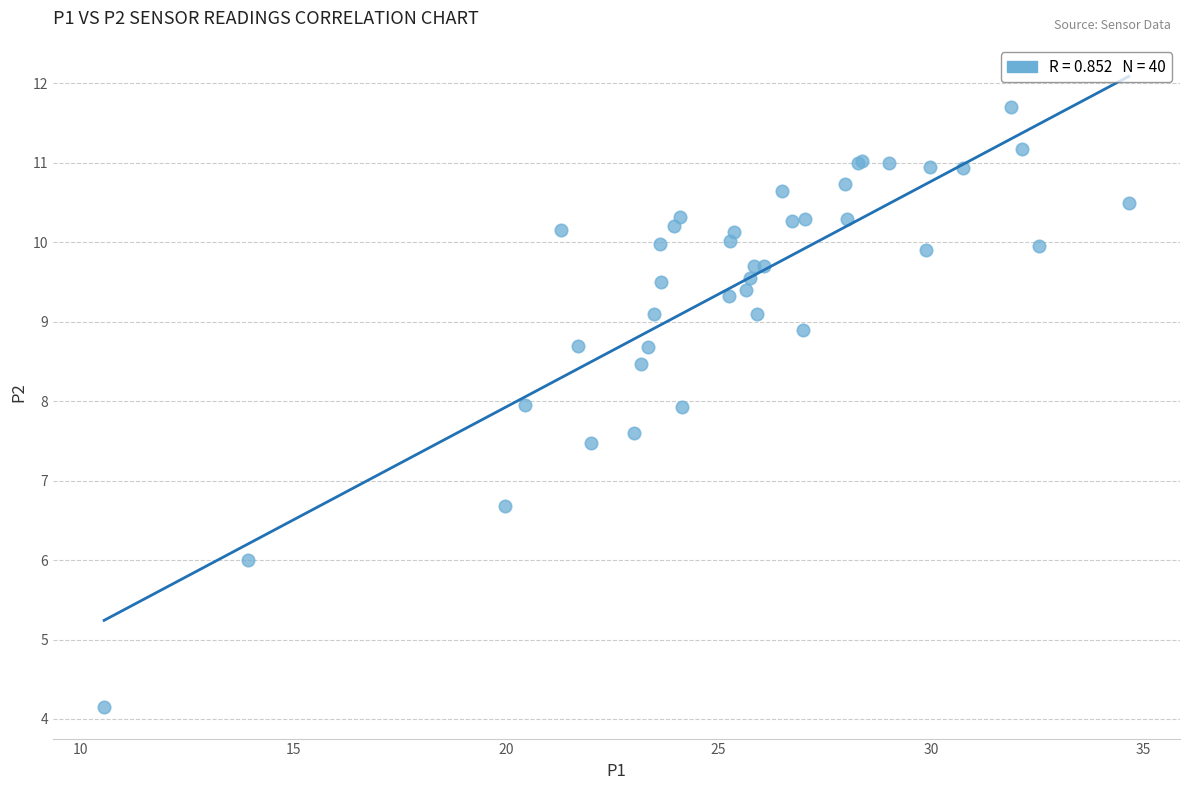

What Y value in the scatter plot is closest to 7?

6.7